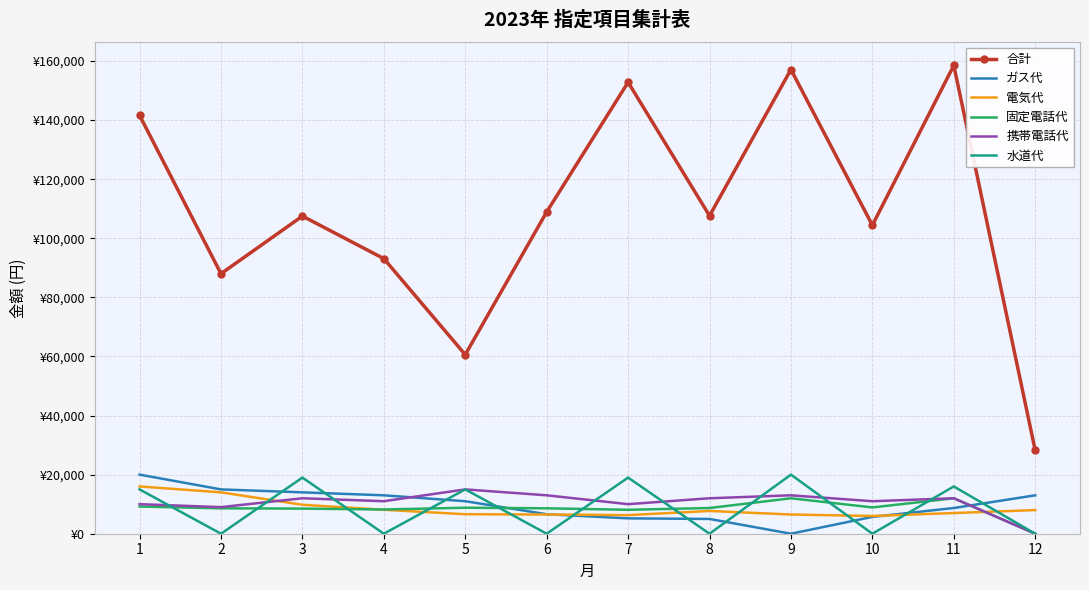

What are all the series names shown in the legend?

合計, ガス代, 電気代, 固定電話代, 携帯電話代, 水道代